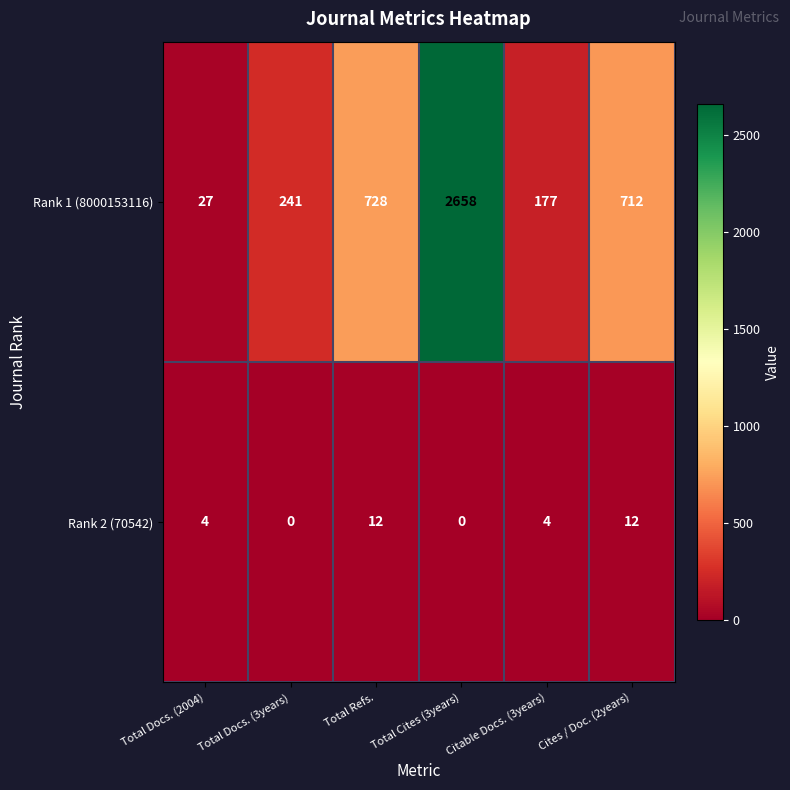

True or false: Rank 1 (8000153116) has a value of 712 at Cites / Doc. (2years).

True